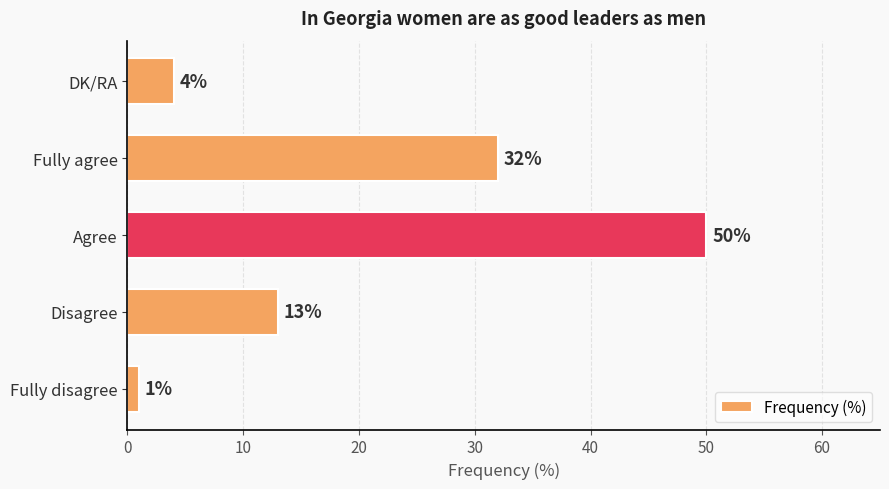

Rank the categories by value from highest to lowest.

Agree, Fully agree, Disagree, DK/RA, Fully disagree